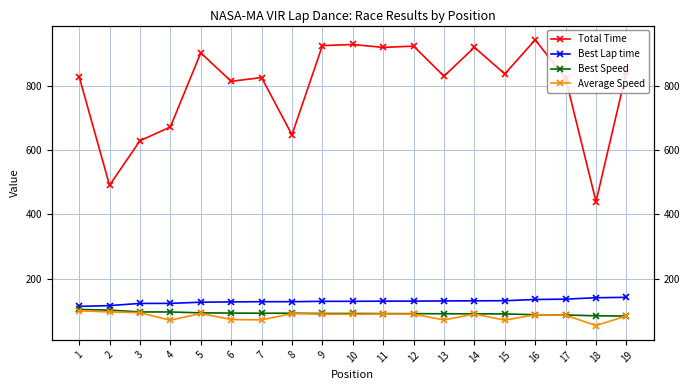

Reading left to right, extract all data points from this chart.

Total Time: 1=828.2	2=490.2	3=628.7	4=671.6	5=902.2	6=813.6	7=825.4	8=647.1	9=924.8	10=928.3	11=919.2	12=923.2	13=829.6	14=919.5	15=836.6	16=942.7	17=822.7	18=439.5	19=843.5
Best Lap time: 1=113.4	2=115.8	3=122.6	4=122.7	5=126.3	6=127.3	7=127.9	8=127.9	9=129.1	10=129.1	11=129.6	12=129.8	13=130.3	14=130.6	15=131.0	16=134.8	17=135.8	18=140.2	19=141.5
Best Speed: 1=103.8	2=101.7	3=96.1	4=96.0	5=93.2	6=92.5	7=92.0	8=92.0	9=91.2	10=91.2	11=90.8	12=90.7	13=90.3	14=90.1	15=89.9	16=87.3	17=86.7	18=83.9	19=83.2
Average Speed: 1=99.5	2=96.1	3=93.6	4=70.1	5=91.3	6=72.3	7=71.3	8=91.0	9=89.1	10=88.8	11=89.6	12=89.3	13=70.9	14=89.6	15=70.4	16=87.4	17=85.9	18=53.6	19=83.7